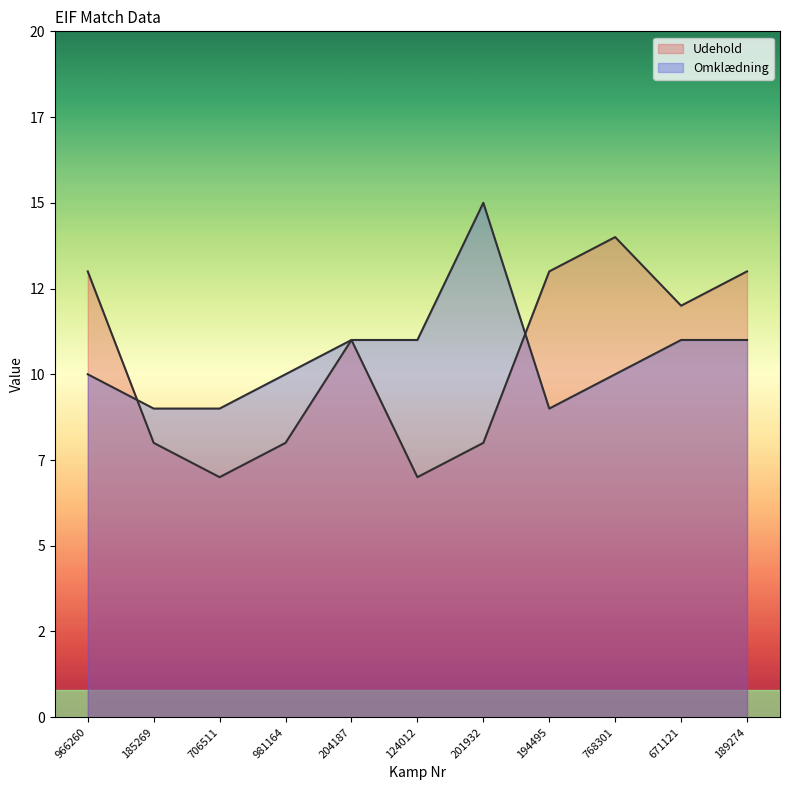

How many data points does each series have?

11